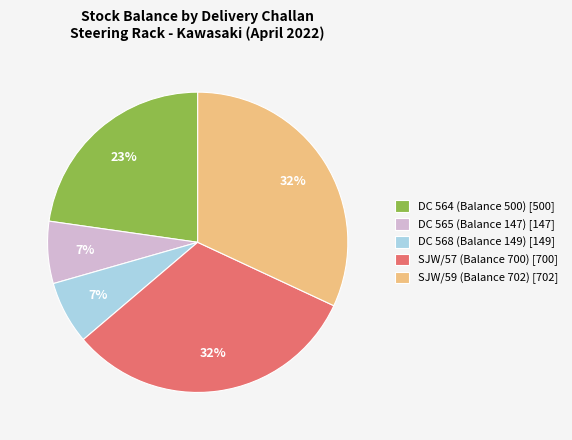

Is it true that SJW/57 (Balance 700) is 40% of the pie?

False